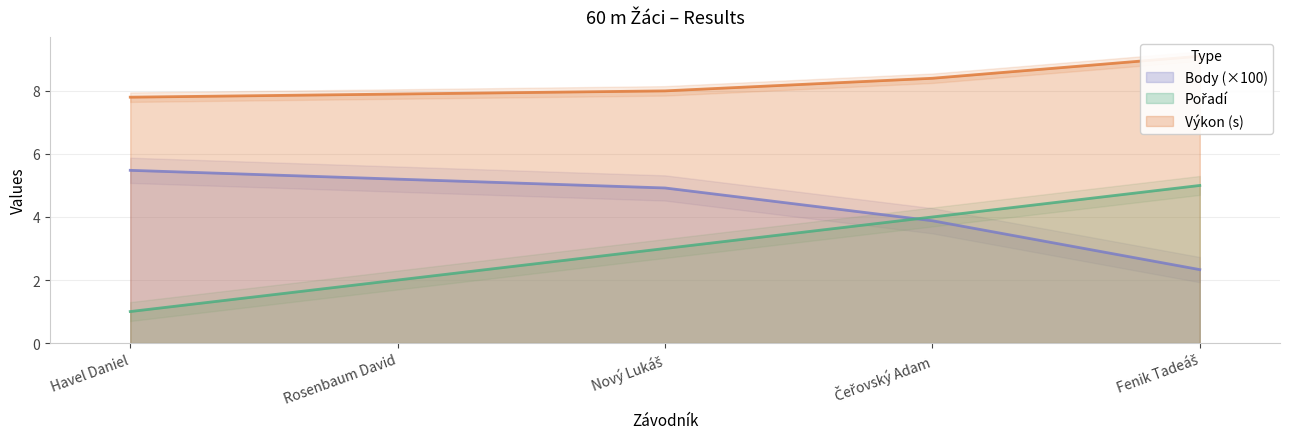

True or false: Body has more than 0 points higher than both neighbors.

False